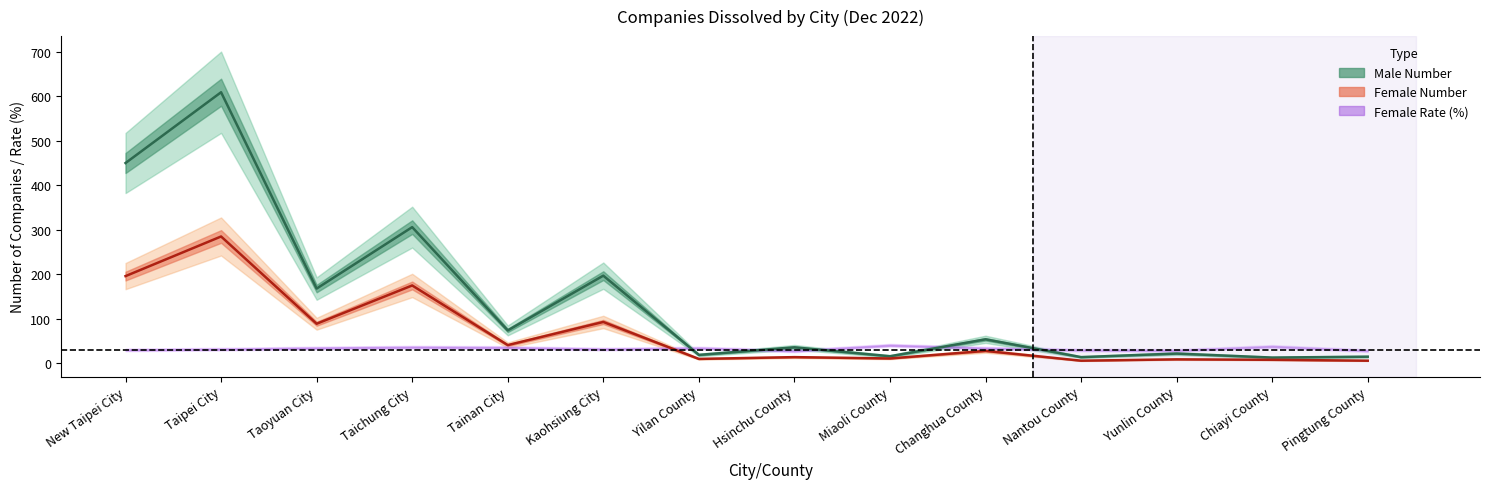

What is the value of the Female Number point at the 2nd from the left?

285